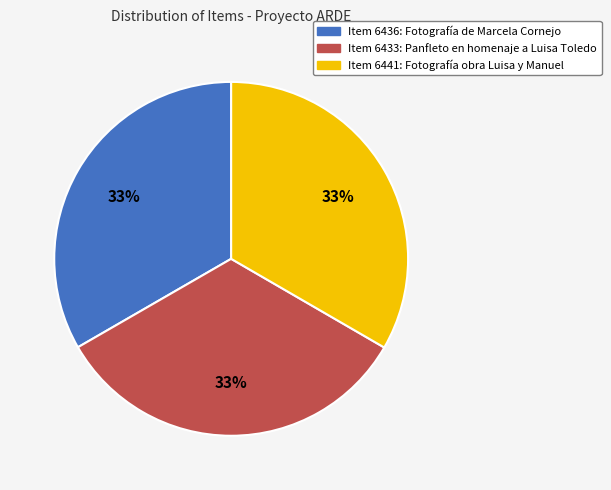

Do Item 6441: Fotografía obra Luisa y Manuel and Item 6436: Fotografía de Marcela Cornejo together represent more than half of the pie?

Yes